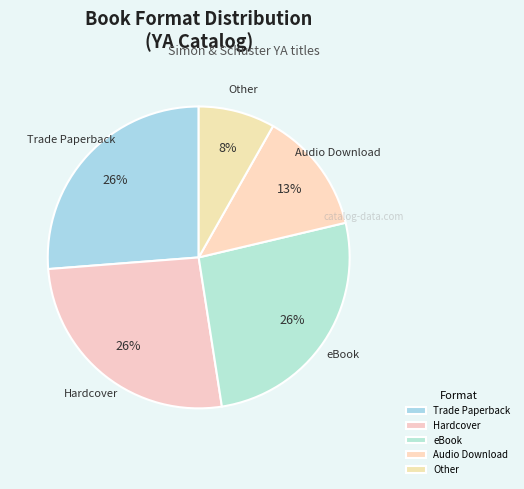

To the nearest percent, what percentage of the pie is Audio Download?

13%